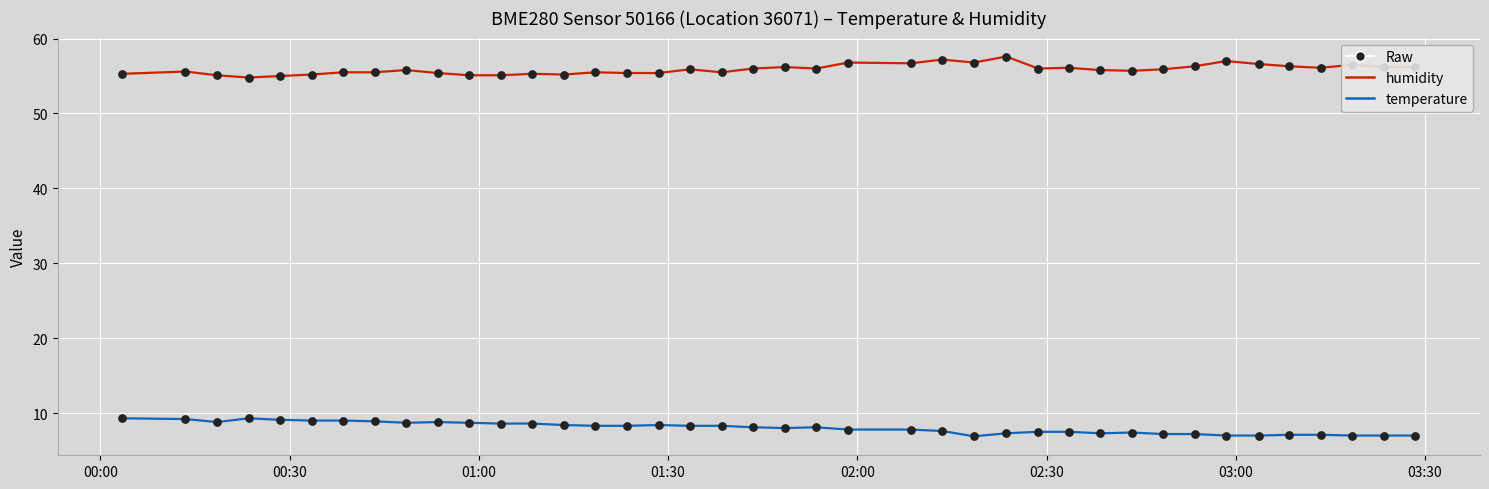

Which series has the largest total across all categories?

humidity